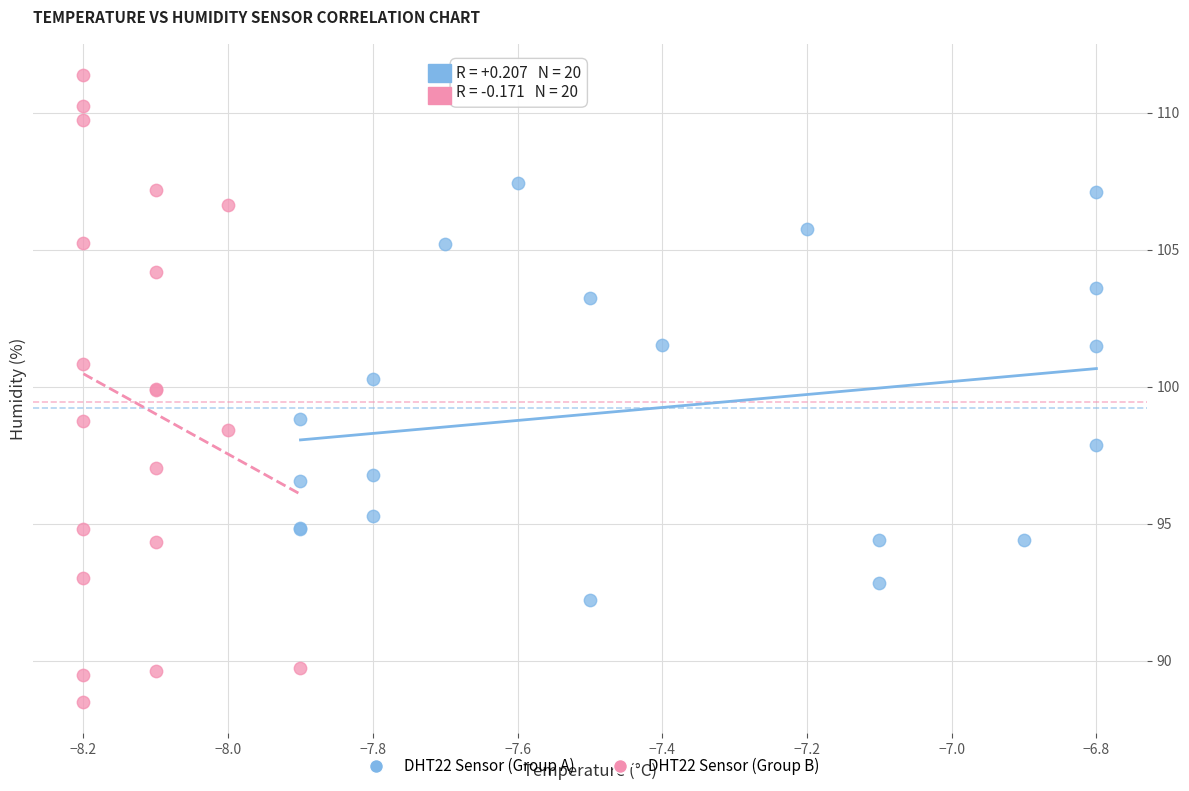

Which series reaches the maximum Y coordinate?

DHT22 Sensor (Group B)